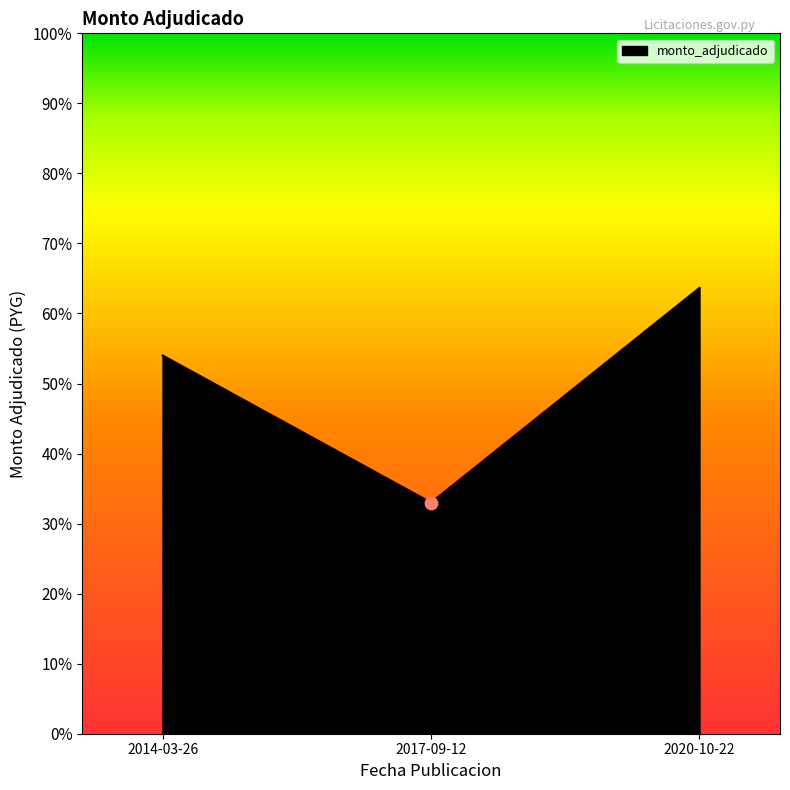

What is the change in value from 2017-09-12 to 2020-10-22?

+0.3